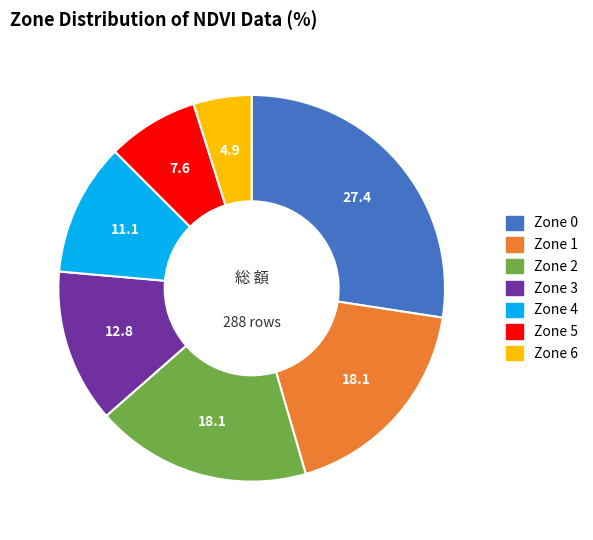

Which category has the biggest portion of the pie?

Zone 0